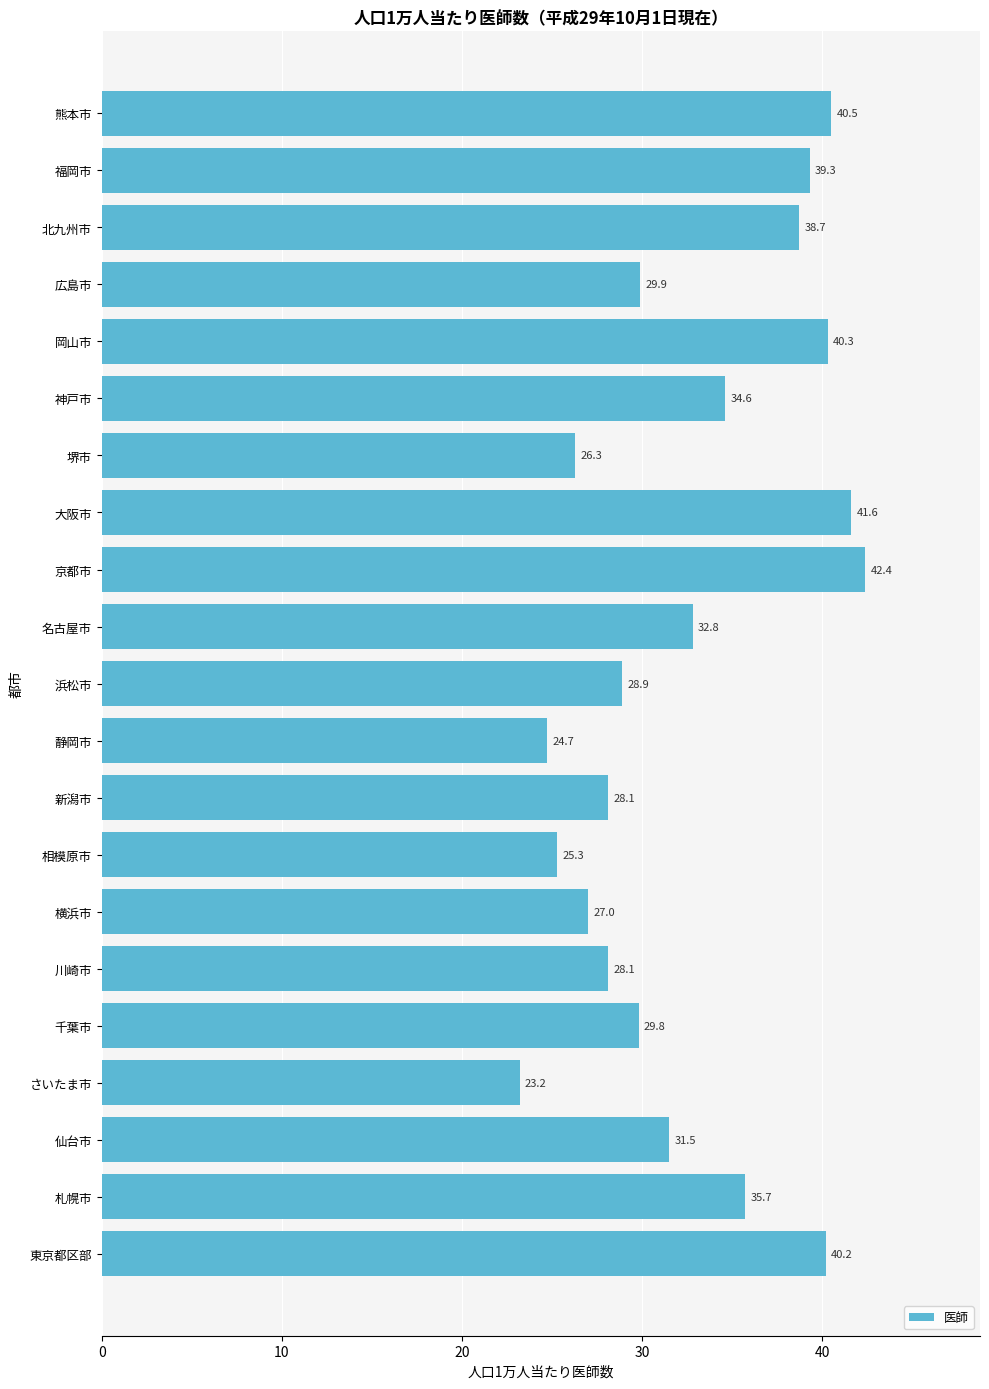

What is the smallest value displayed?

23.2